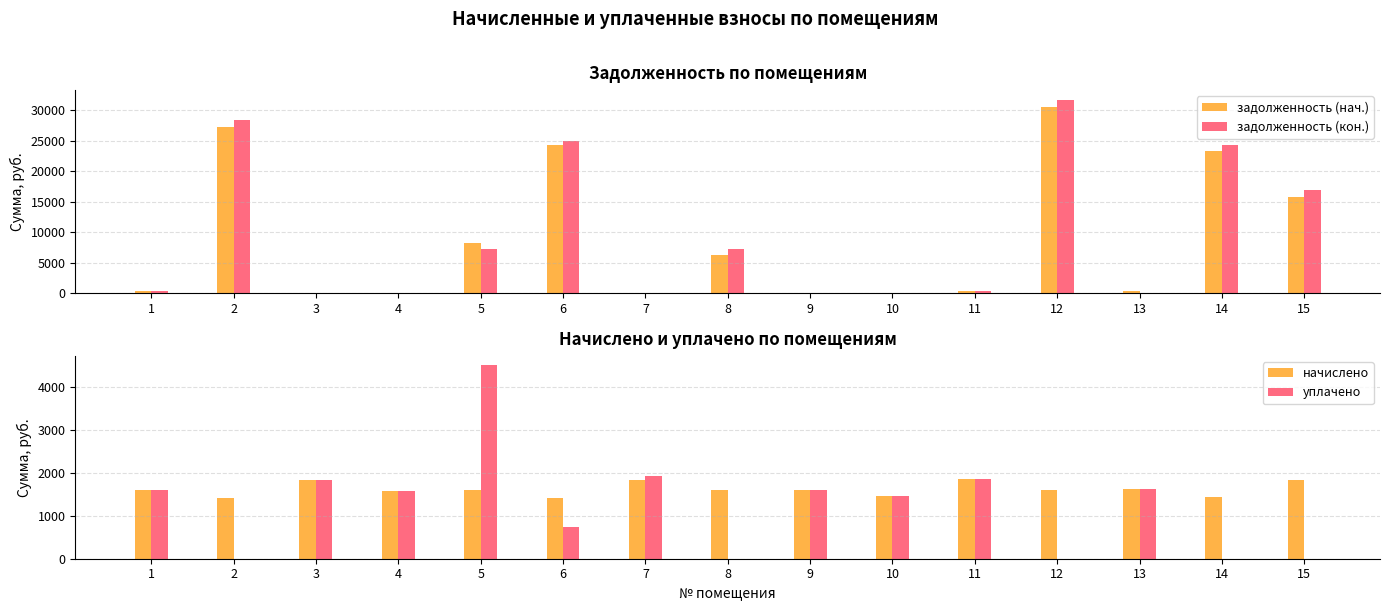

Is it true that уплачено equals -2325.2 at 8?

False